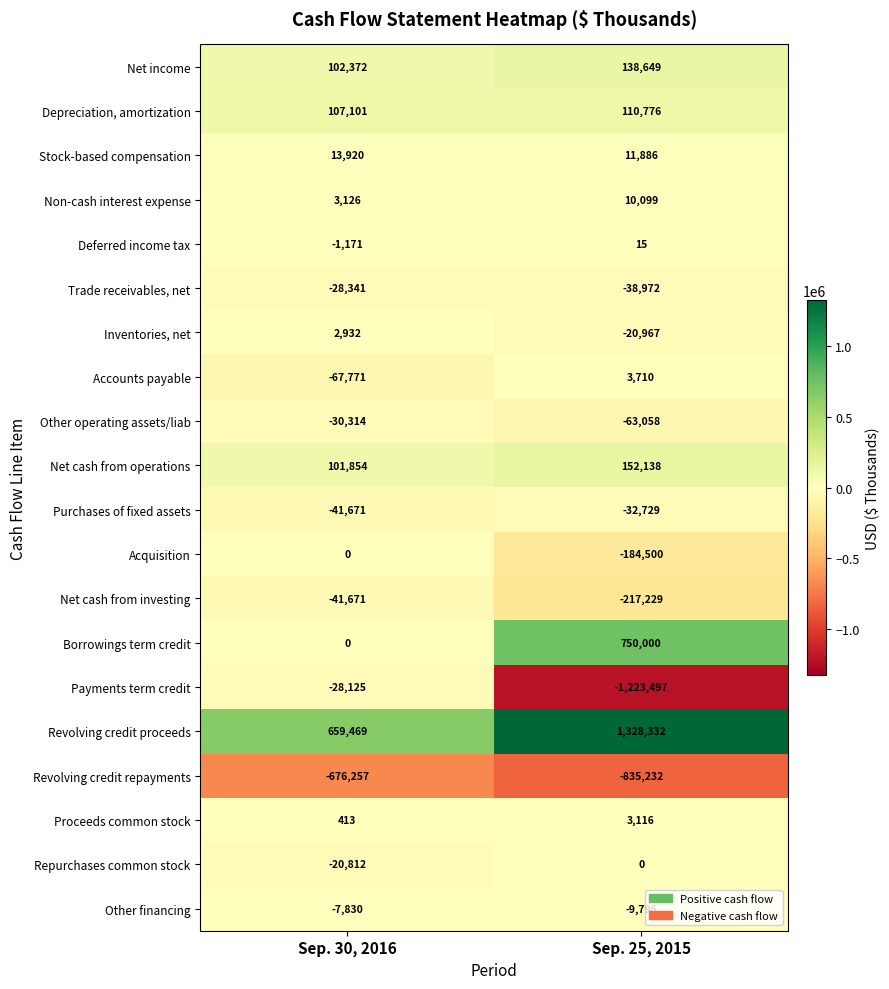

How many distinct data groups are displayed?

20